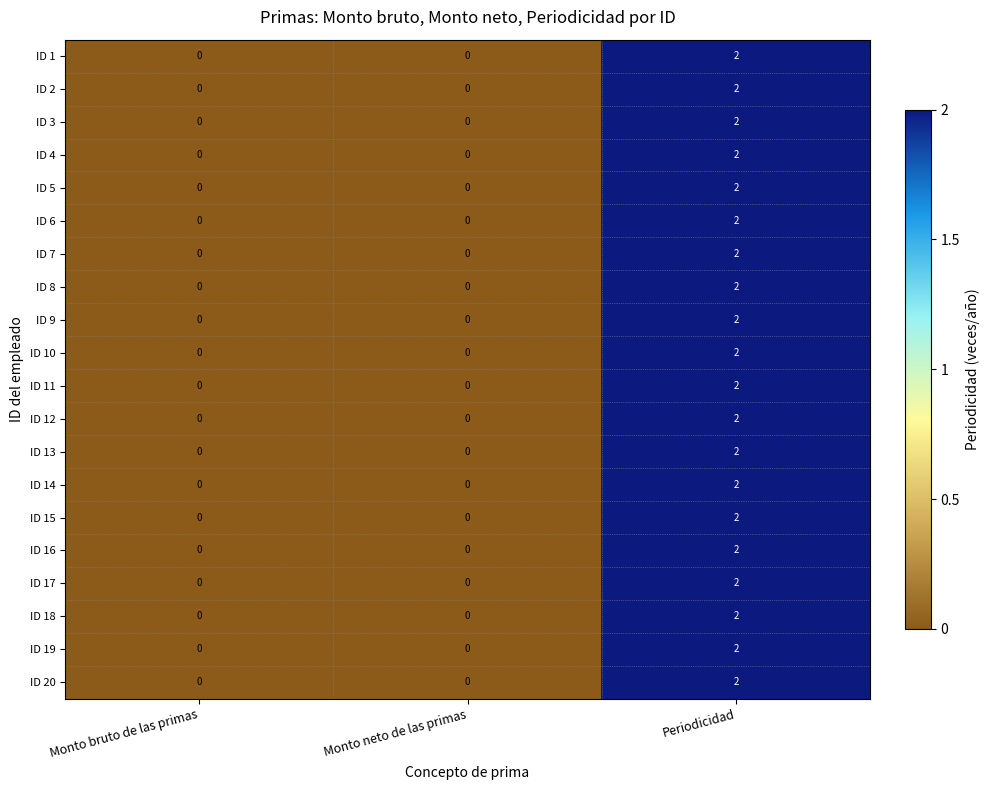

Count the ID 13 values in the range 0 to 2.

3